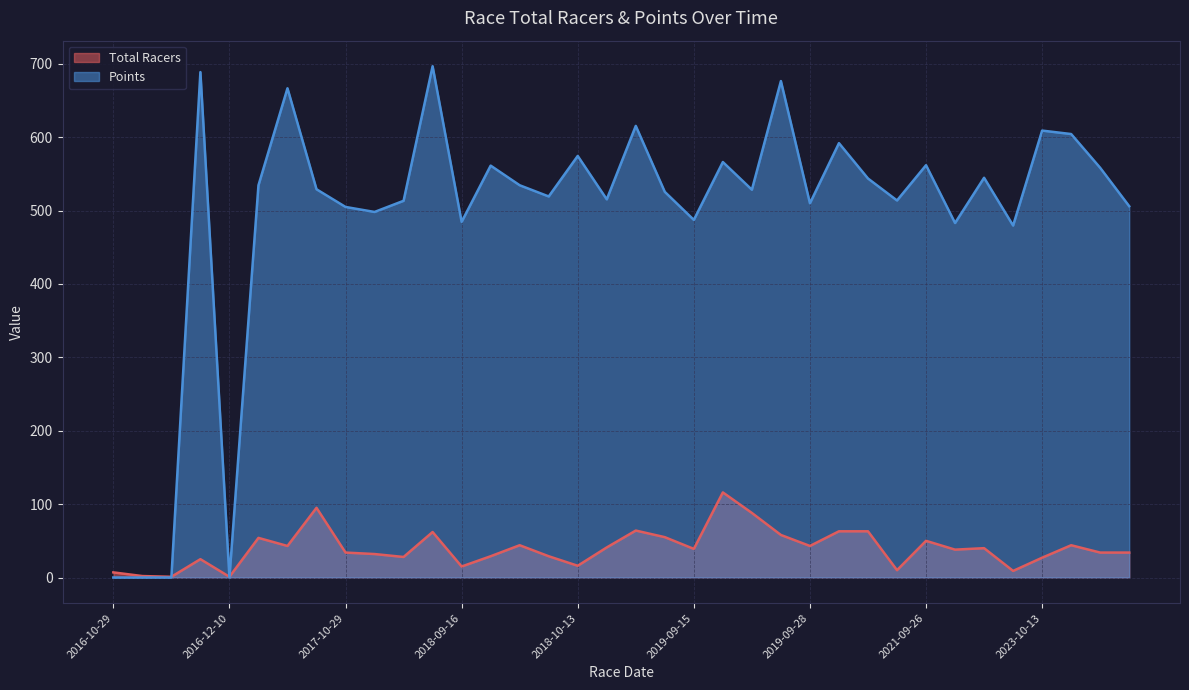

How many values in the Points series are below 529?

18